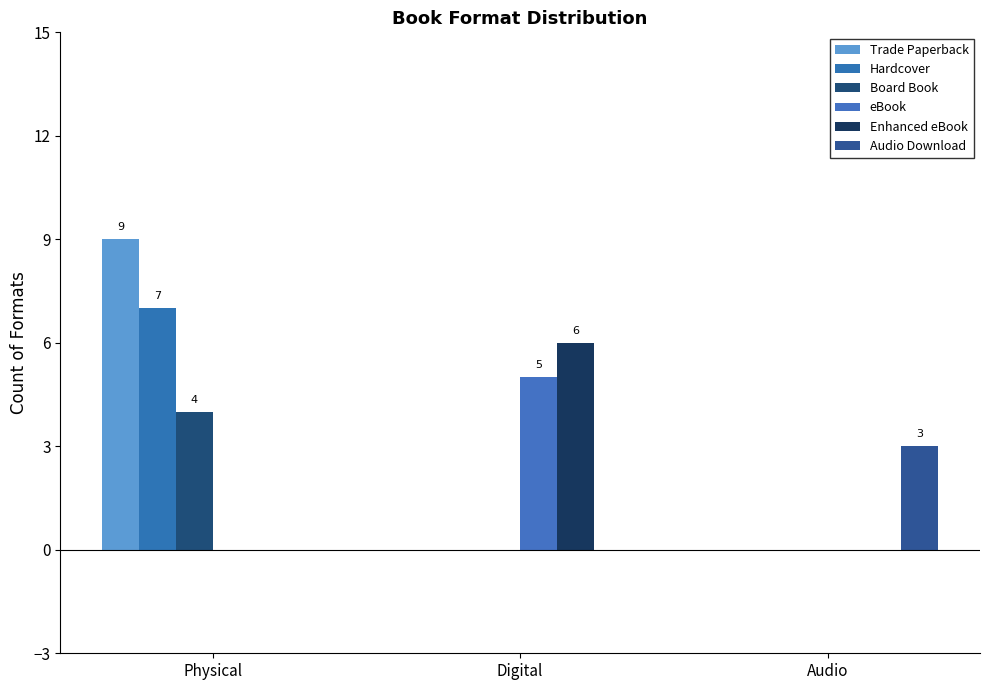

Is it true that Hardcover equals 0 at Audio?

True